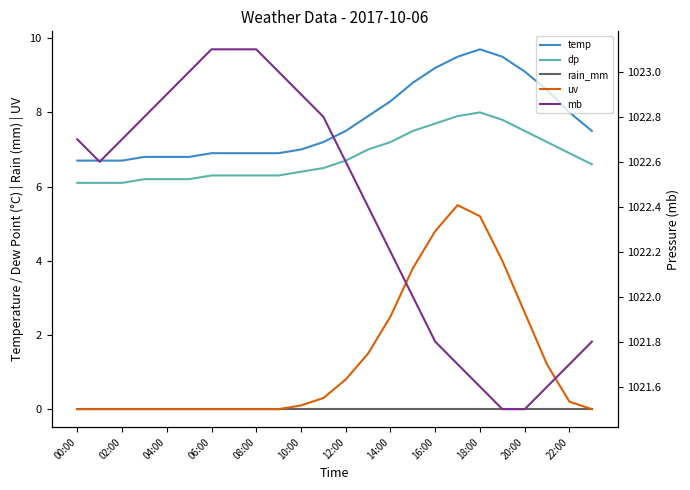

What position from the left is 10:00?

11